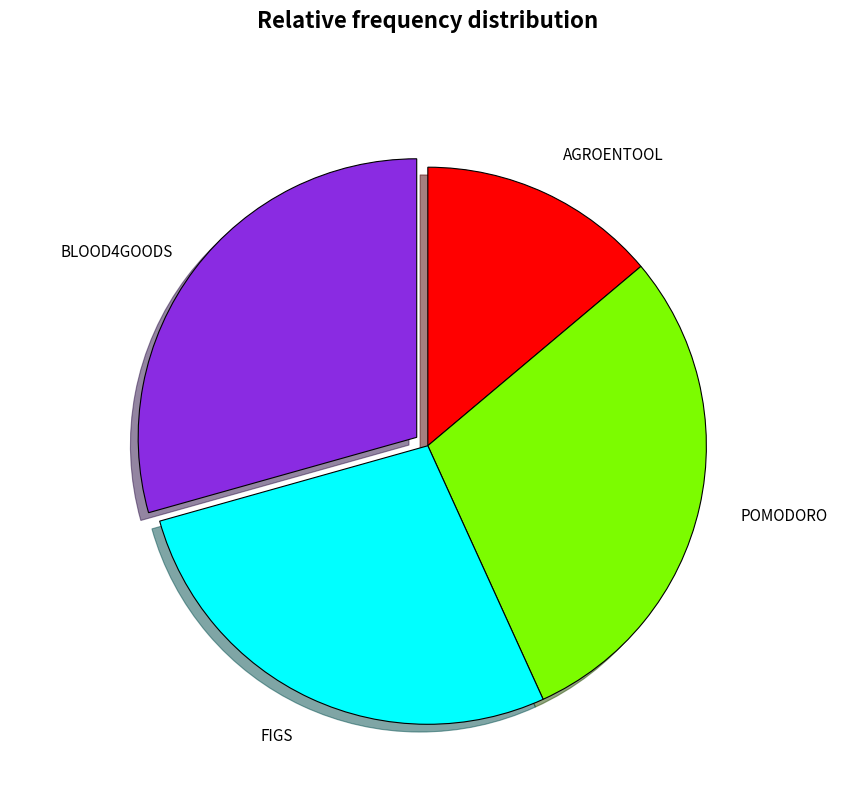

What is the ratio of the value at POMODORO to the value at AGROENTOOL?

2.1